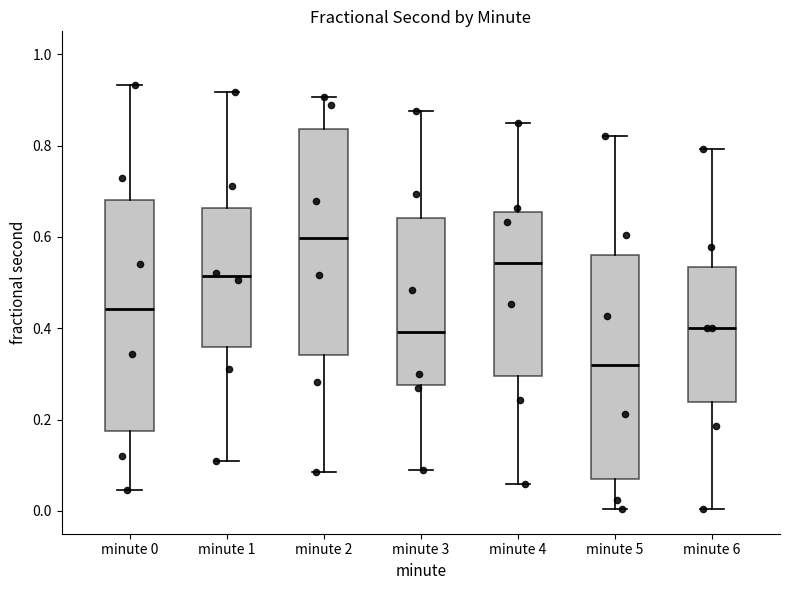

Where does the median line of the box for minute 3 sit on the y-axis? The values are not printed on the chart, so give them approximately, as read against the axis.

0.40